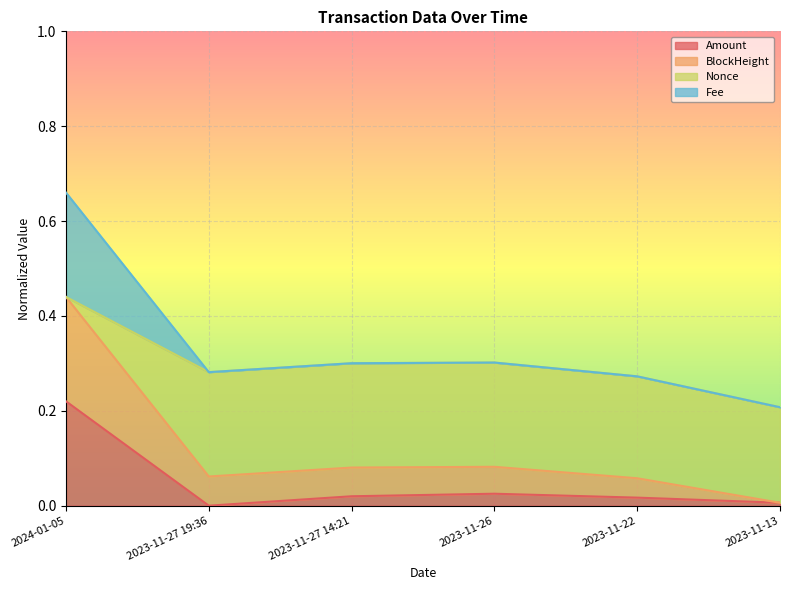

Where is Fee nearest to the value 0?

2023-11-13